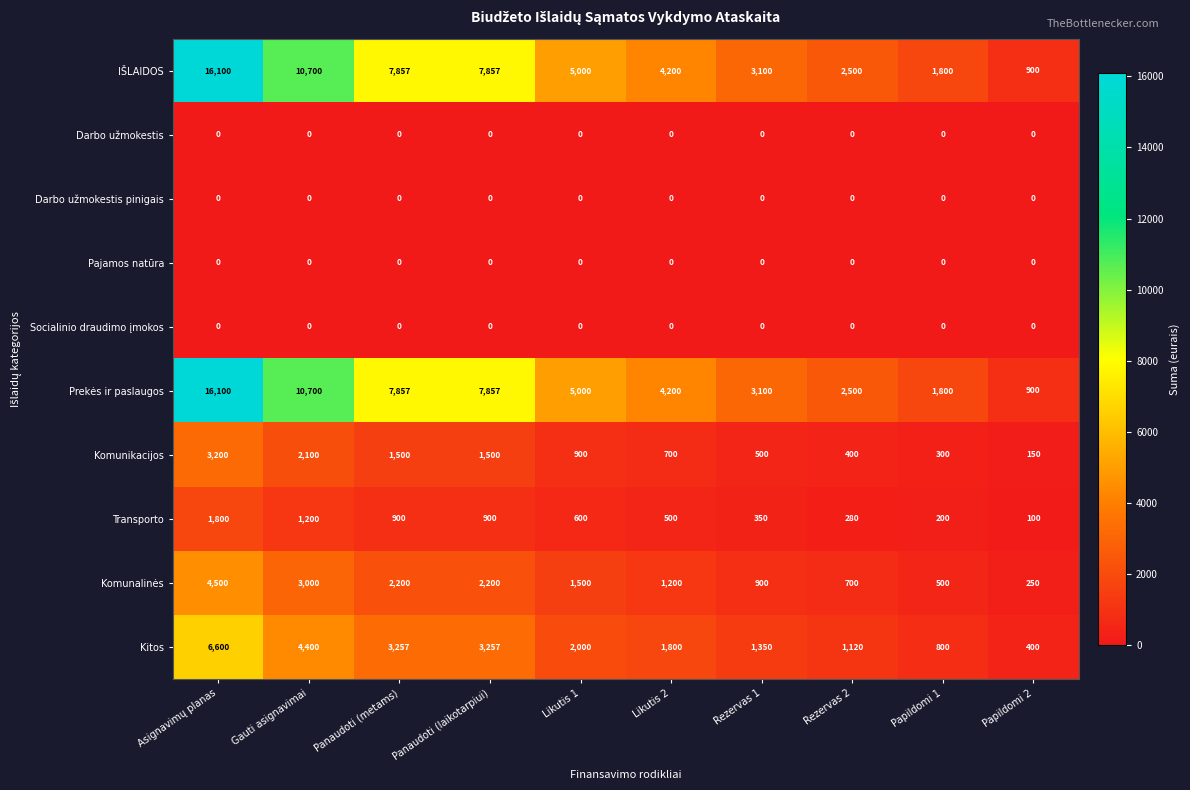

What is the total value across all series at Likutis 2?

12600